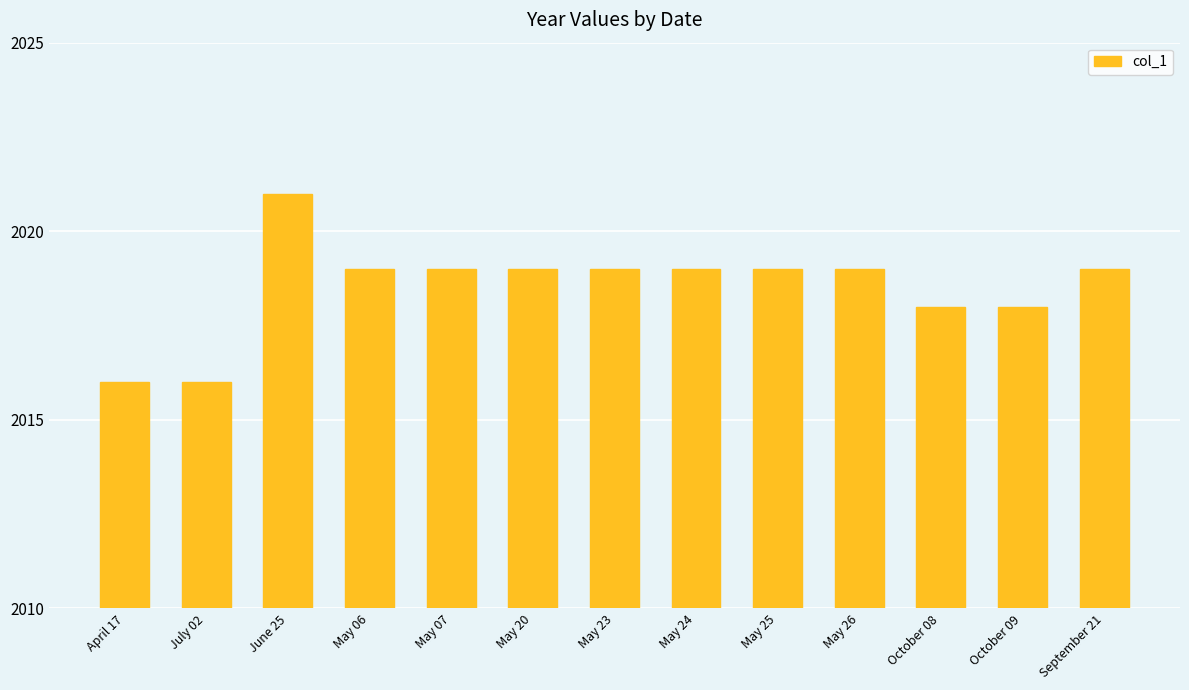

The chart shows a value of 3412 at June 25. True or false?

False